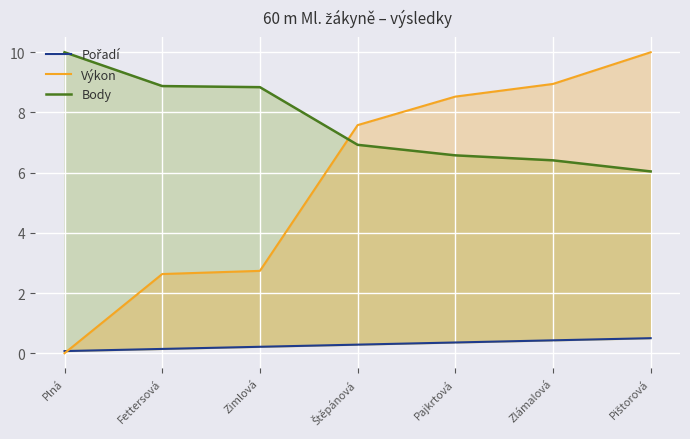

What is the value of the Body point at the 1st from the left?

10.0